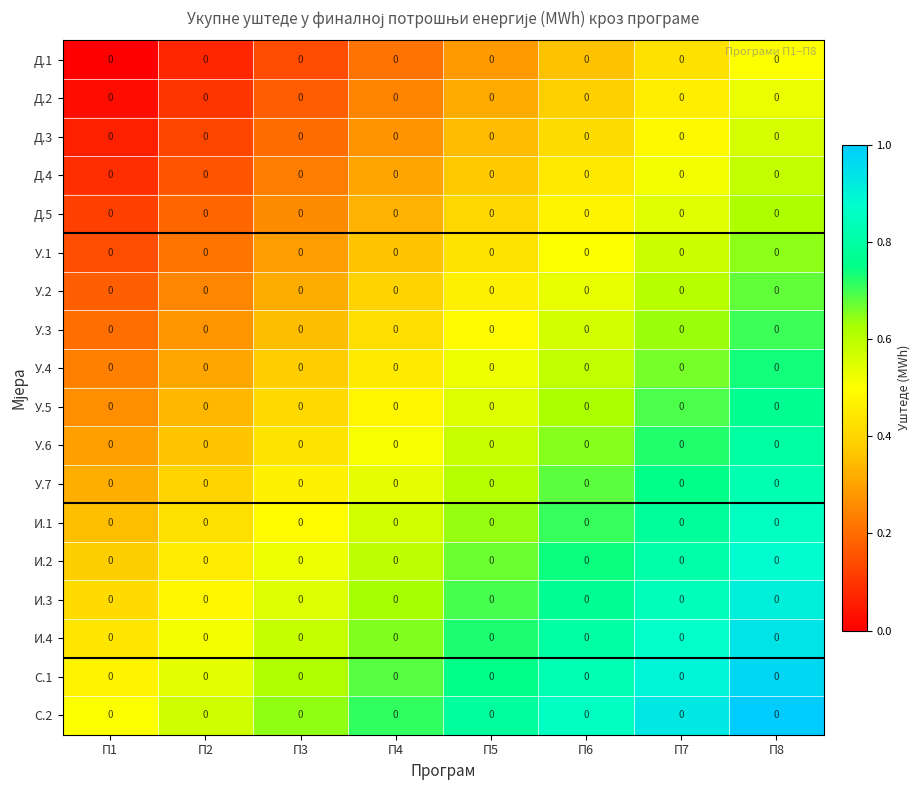

At П2, list the series in order from smallest to largest.

Д.1, Д.2, Д.3, Д.4, Д.5, У.1, У.2, У.3, У.4, У.5, У.6, У.7, И.1, И.2, И.3, И.4, С.1, С.2